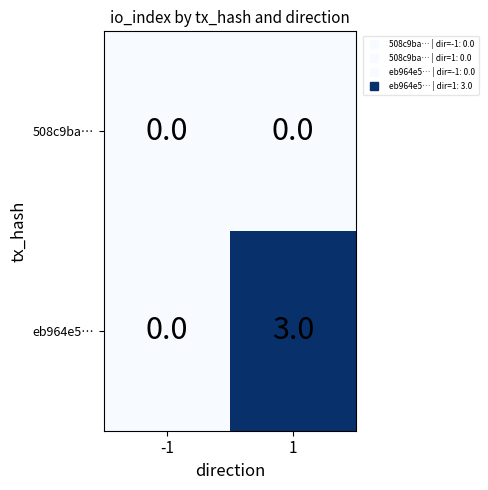

What is the highest value of the eb964e5… series?

3